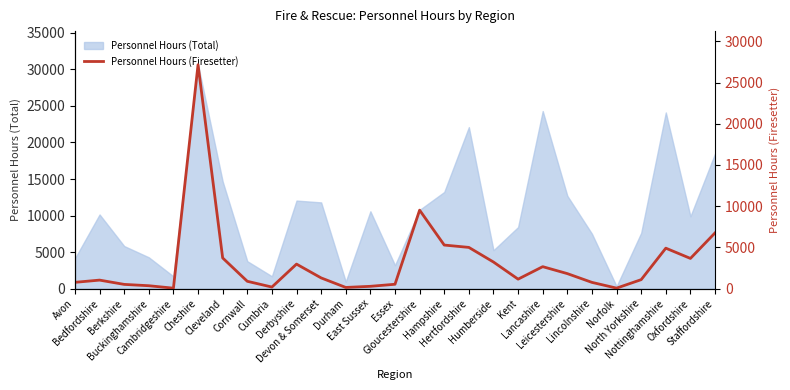

What is the maximum value for Personnel Hours (Total)?

30638